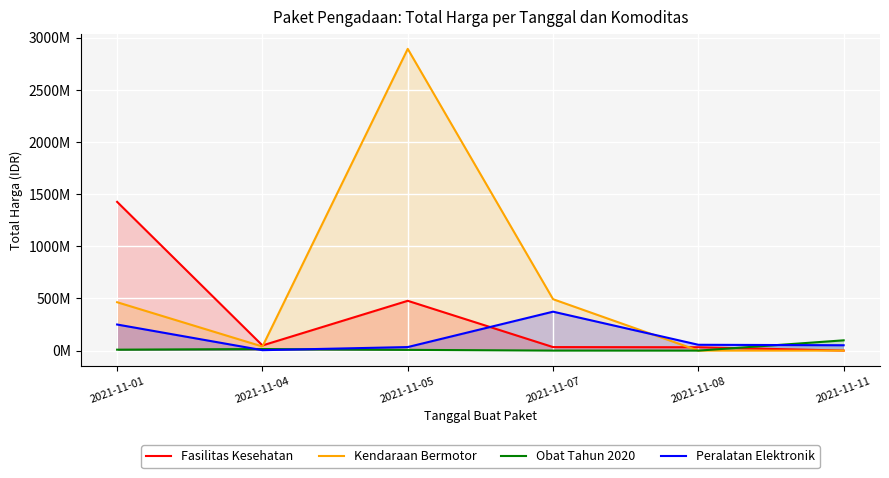

Rank the series at 2021-11-05 from lowest to highest value.

Obat Tahun 2020, Peralatan Elektronik, Fasilitas Kesehatan, Kendaraan Bermotor